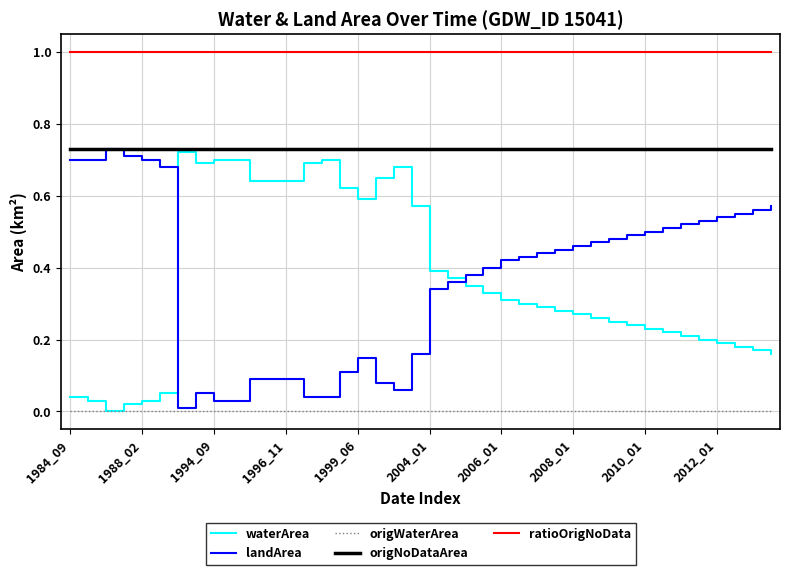

What is the sum of all origNoDataArea values?

29.2